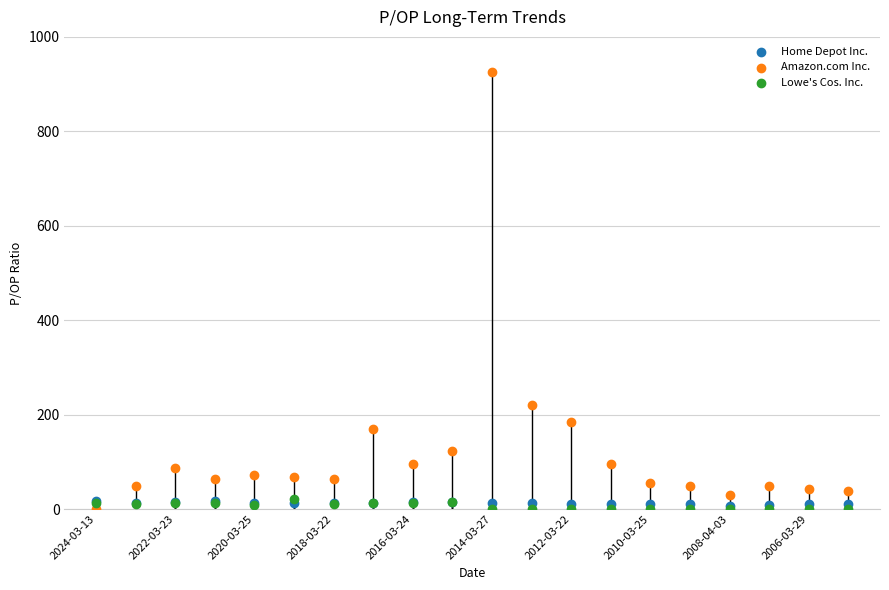

Across all series, what Y value is closest to 462?

221.1